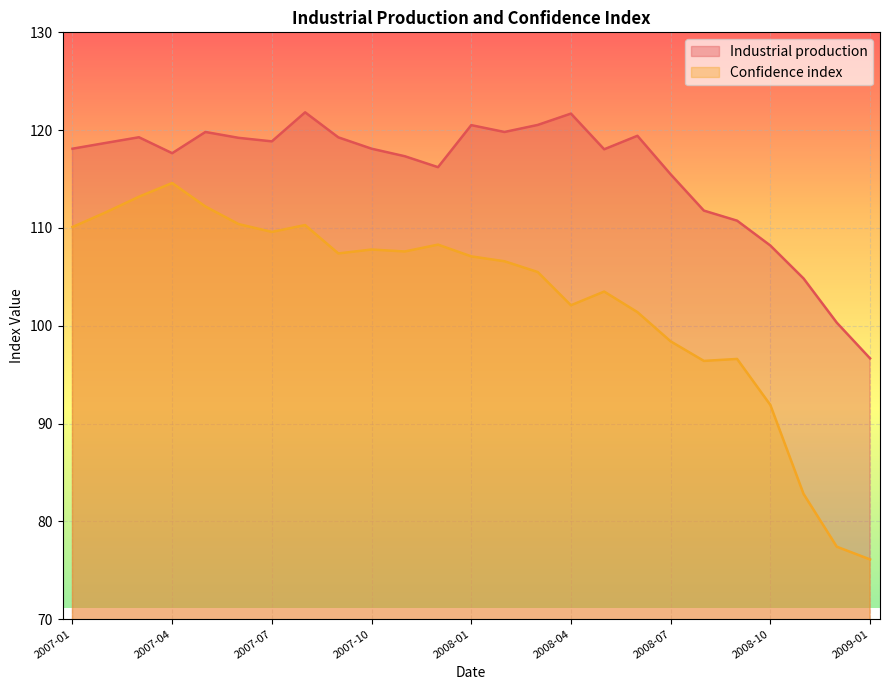

Which category has the highest value in the Industrial production series?

2007-08